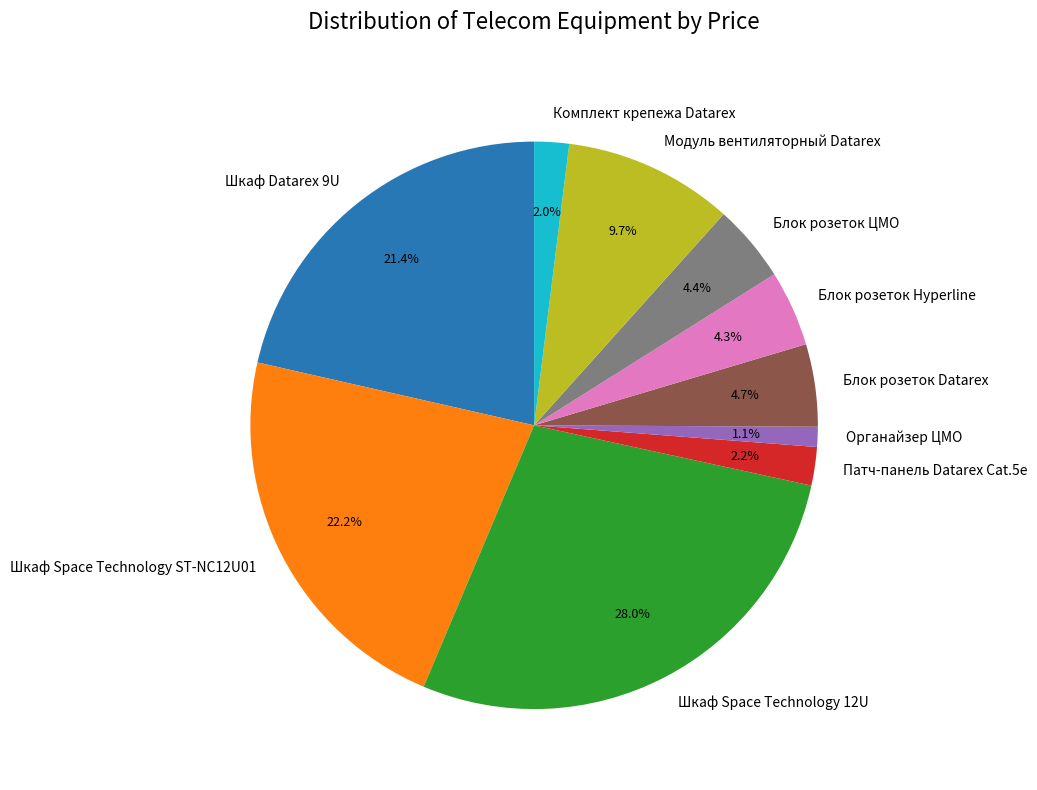

Between Шкаф Space Technology 12U and Шкаф Space Technology ST-NC12U01, which is larger?

Шкаф Space Technology 12U